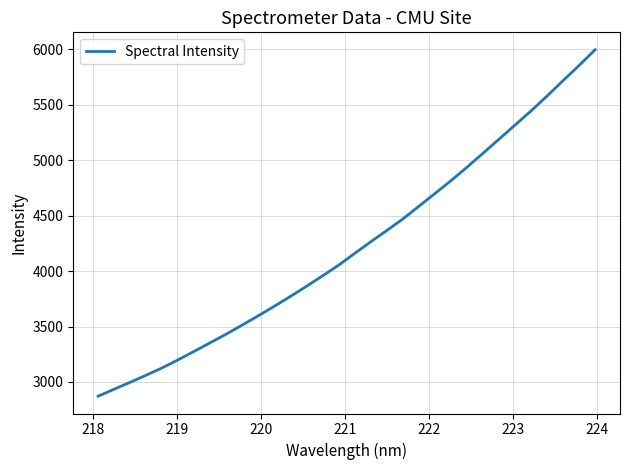

What is the difference between the maximum and minimum values?

3123.2